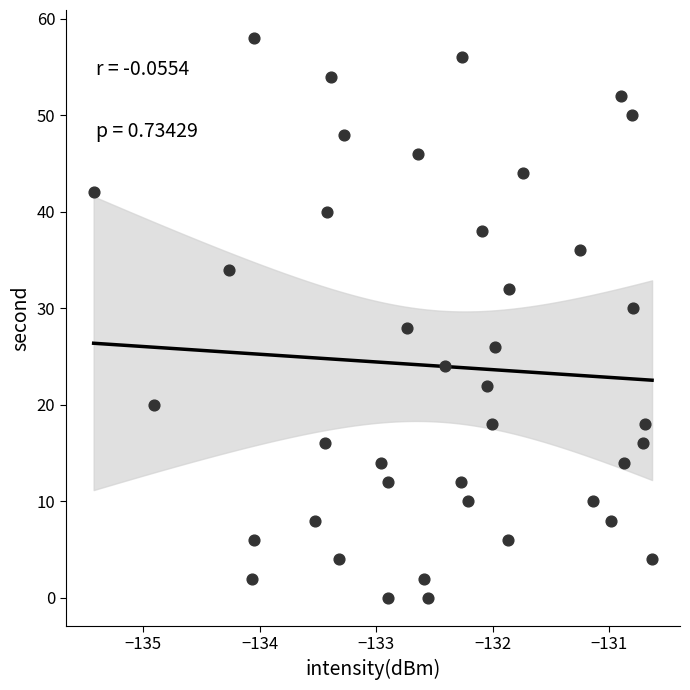

What is the range of Y values (max minus min)?

58